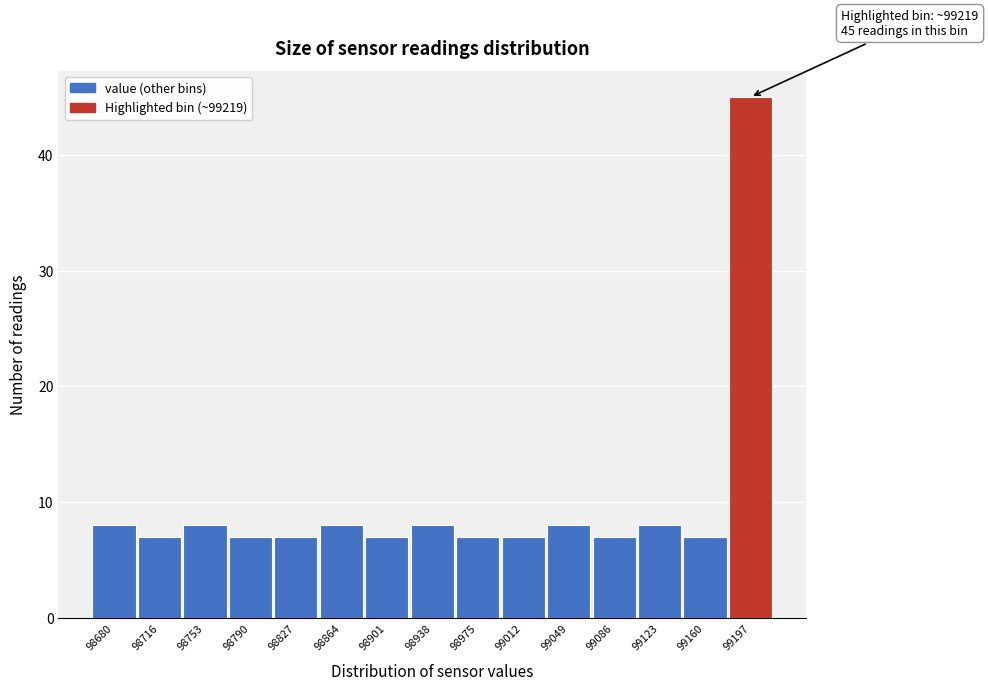

Reading right to left, list all the values displayed in this chart.

99197=45	99160=7	99123=8	99086=7	99049=8	99012=7	98975=7	98938=8	98901=7	98864=8	98827=7	98790=7	98753=8	98716=7	98680=8